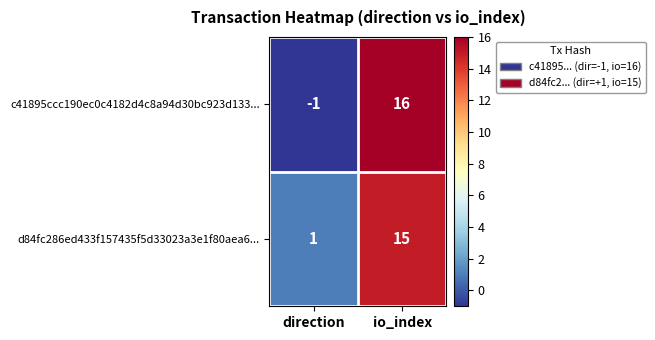

What is the sum of all d84fc286ed433f157435f5d33023a3e1f80aea6... values?

16